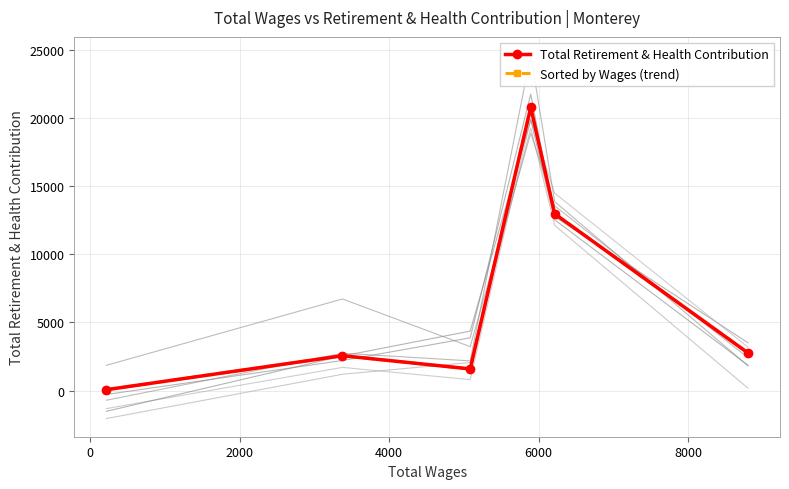

How many times do Sorted by Wages (trend) and Total Retirement & Health Contribution cross each other?

1